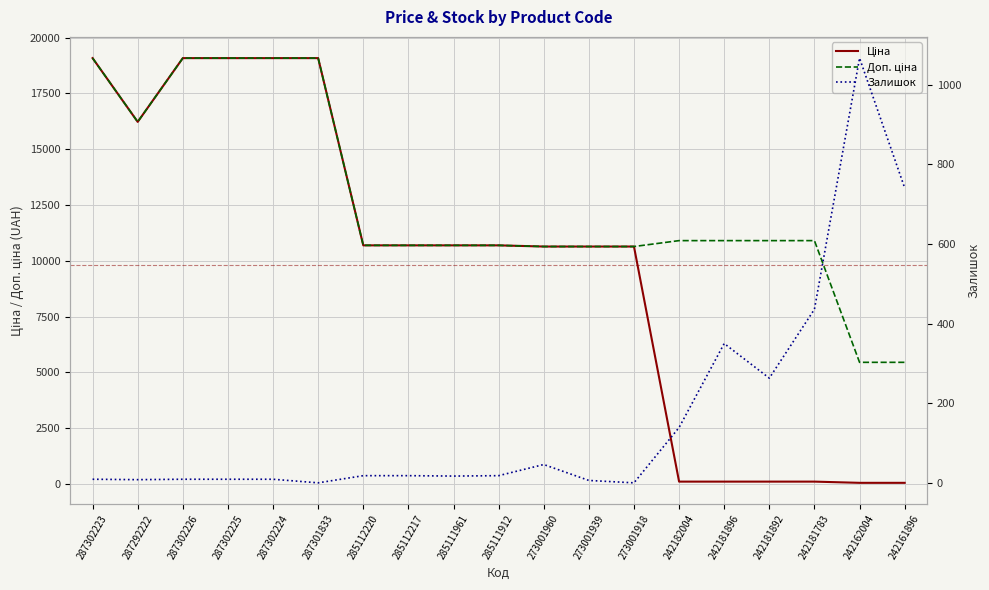

What position from the right is 273001939?

8